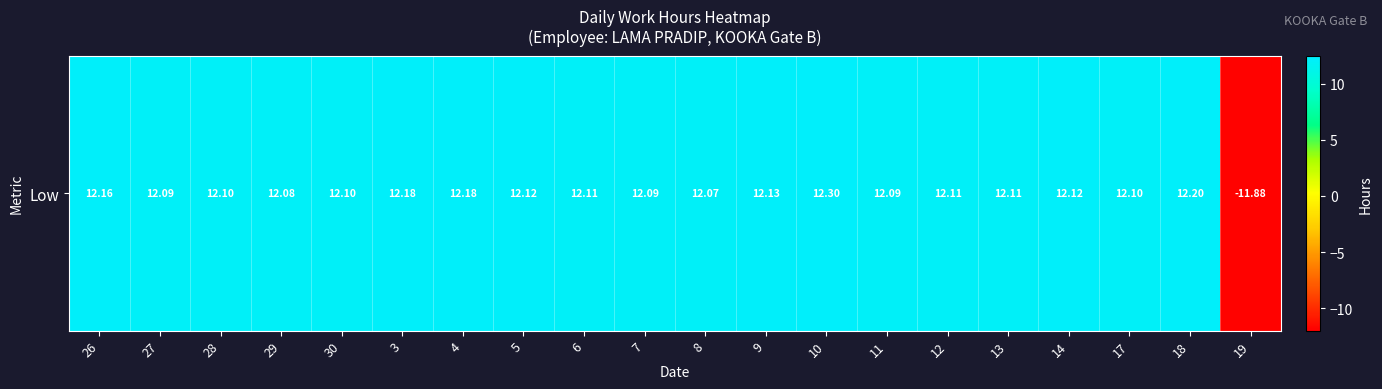

Reading right to left, extract all data points from this chart.

19=-11.9	18=12.2	17=12.1	14=12.1	13=12.1	12=12.1	11=12.1	10=12.3	9=12.1	8=12.1	7=12.1	6=12.1	5=12.1	4=12.2	3=12.2	30=12.1	29=12.1	28=12.1	27=12.1	26=12.2